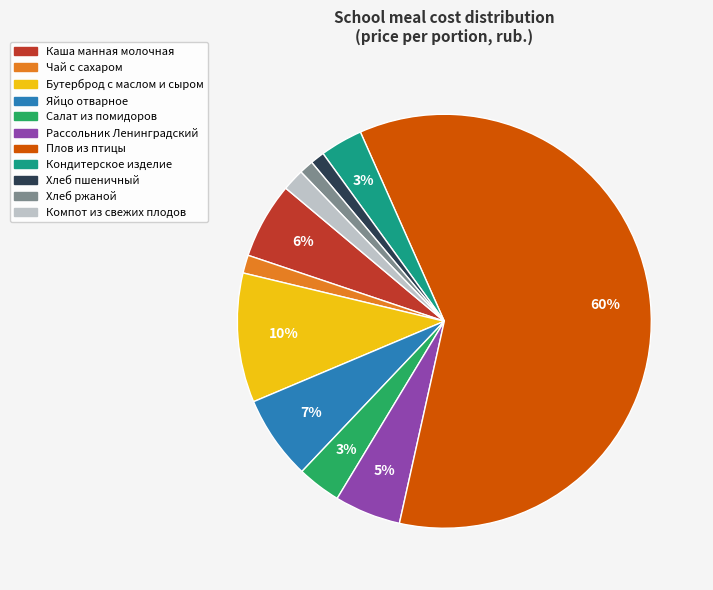

What percentage is the Чай с сахаром slice, to the nearest percent?

1%